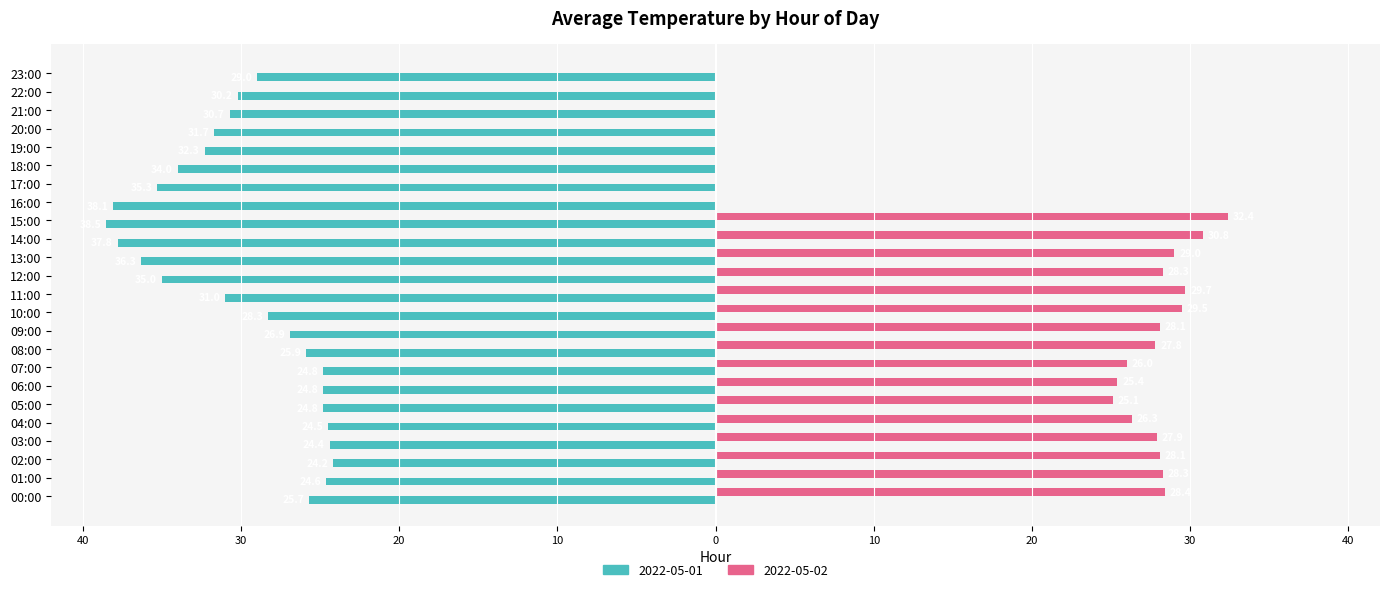

What value does the 2022-05-01 series have at 21:00?

-30.7